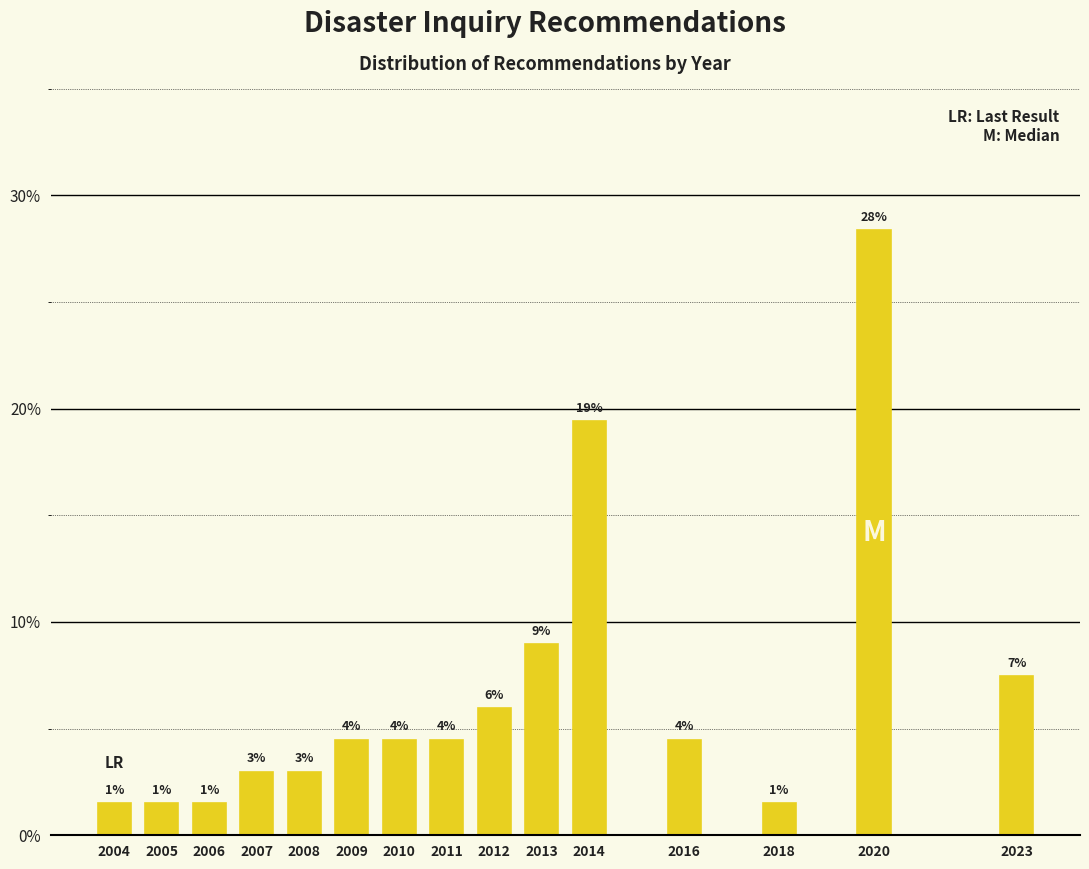

Are the bars horizontal?

No